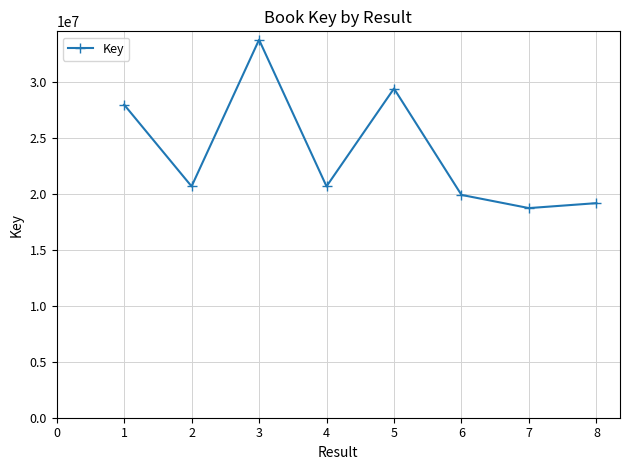

How many values are below 20692349?

4